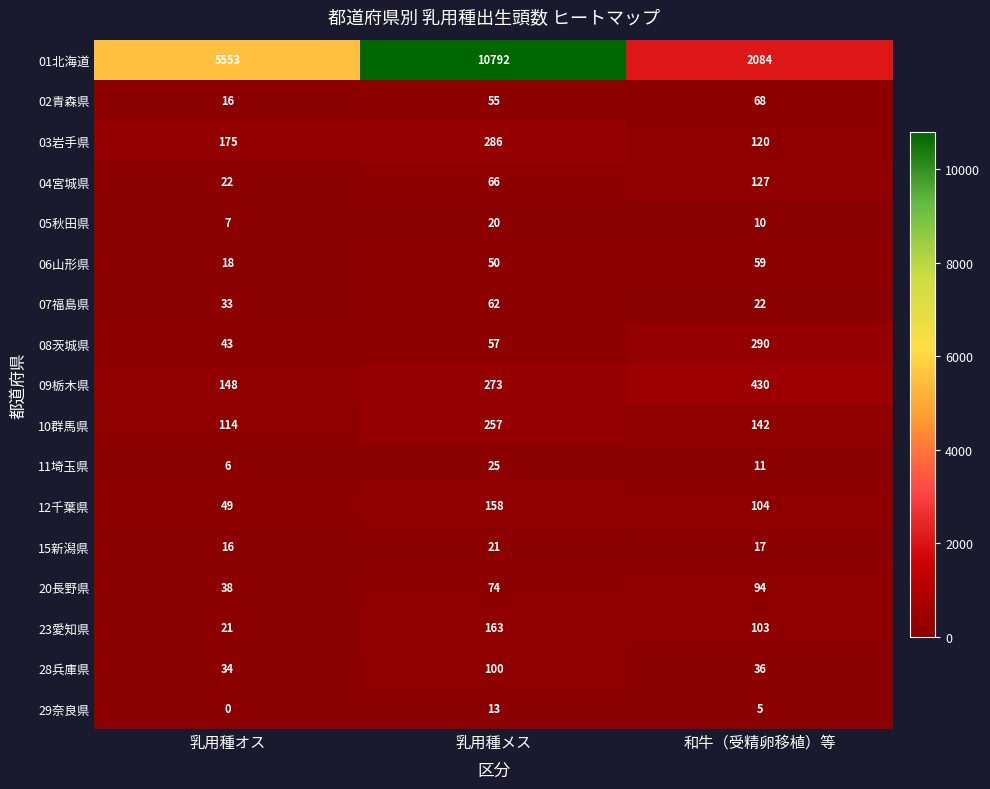

What is the difference between the highest and lowest values at 乳用種メス?

10779